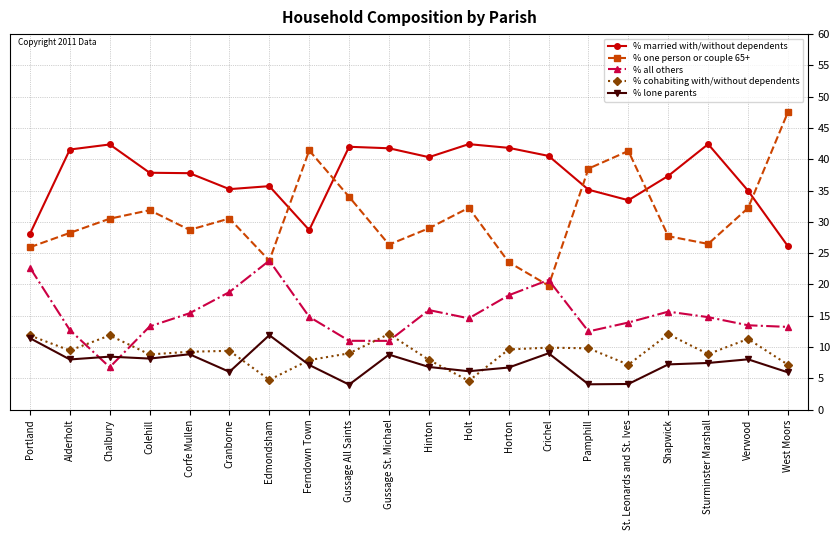

Where is the first local maximum for % all others?

Edmondsham